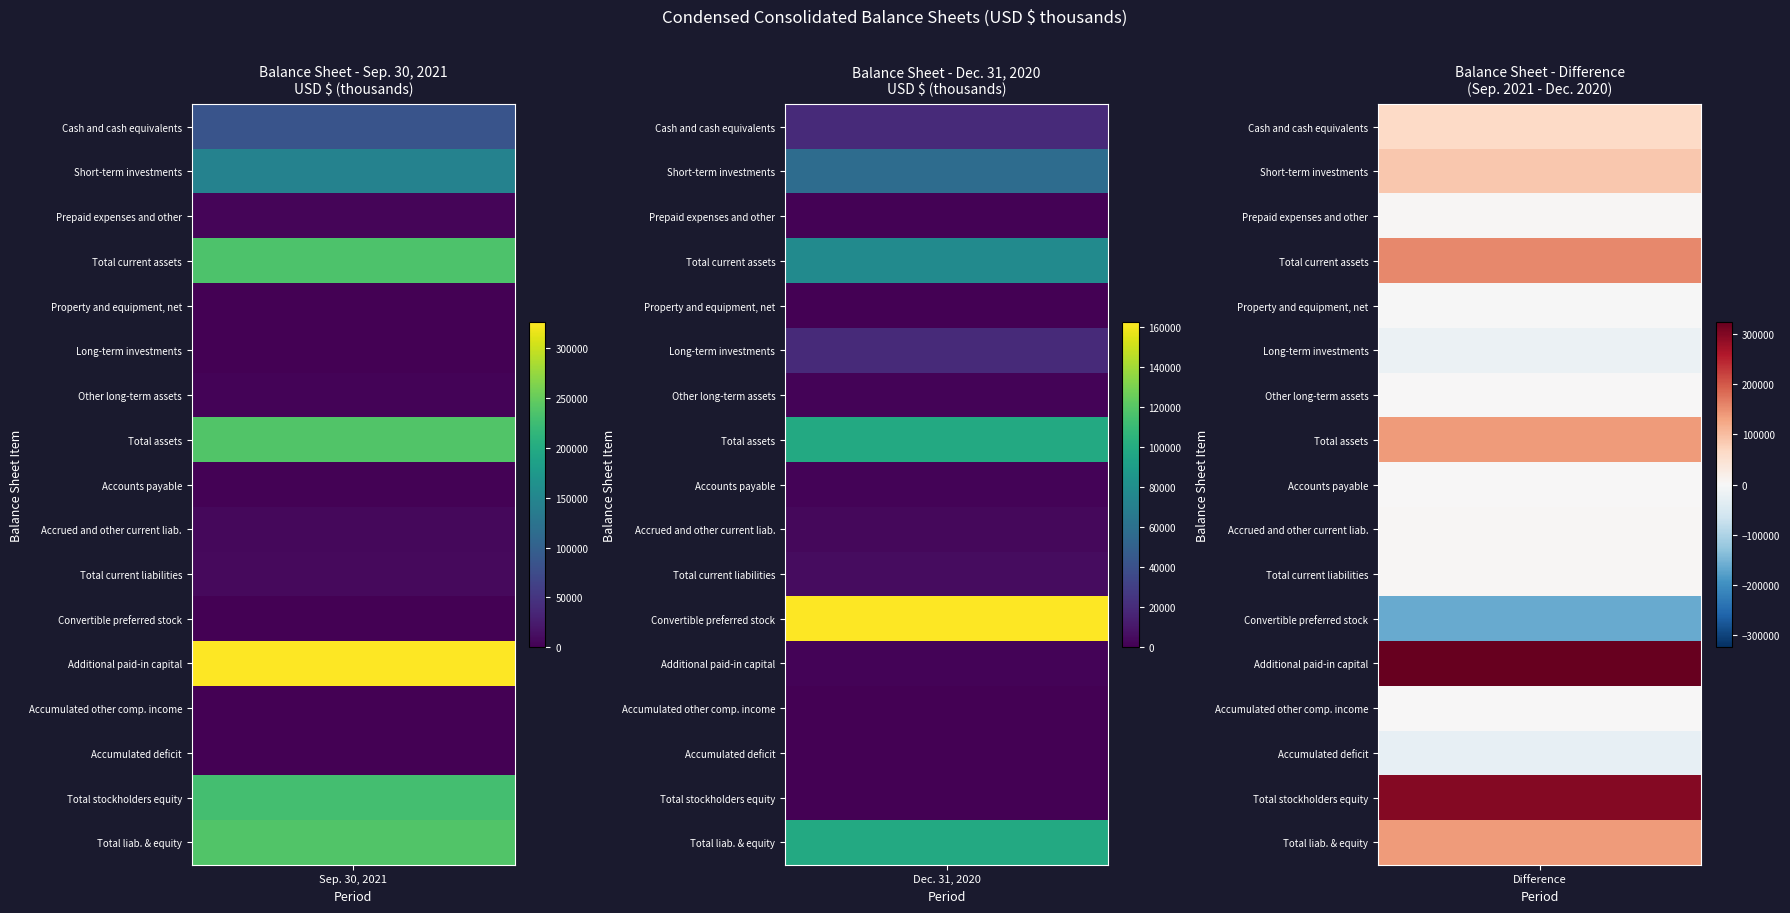

Reading left to right, list all the values displayed in this chart.

Cash and cash equivalents: 85209	19266
Short-term investments: 145144	57375
Prepaid expenses and other: 4245	1181
Total current assets: 234598	77822
Property and equipment, net: 7	8
Long-term investments: 0	19689
Other long-term assets: 2670	1414
Total assets: 237275	98933
Accounts payable: 1905	1379
Accrued and other current liab.: 7006	3726
Total current liabilities: 8911	5105
Convertible preferred stock: 0	162612
Additional paid-in capital: 326272	1561
Accumulated other comp. income: 16	-3
Accumulated deficit: -97927	-70342
Total stockholders equity: 228364	-68784
Total liab. & equity: 237275	98933